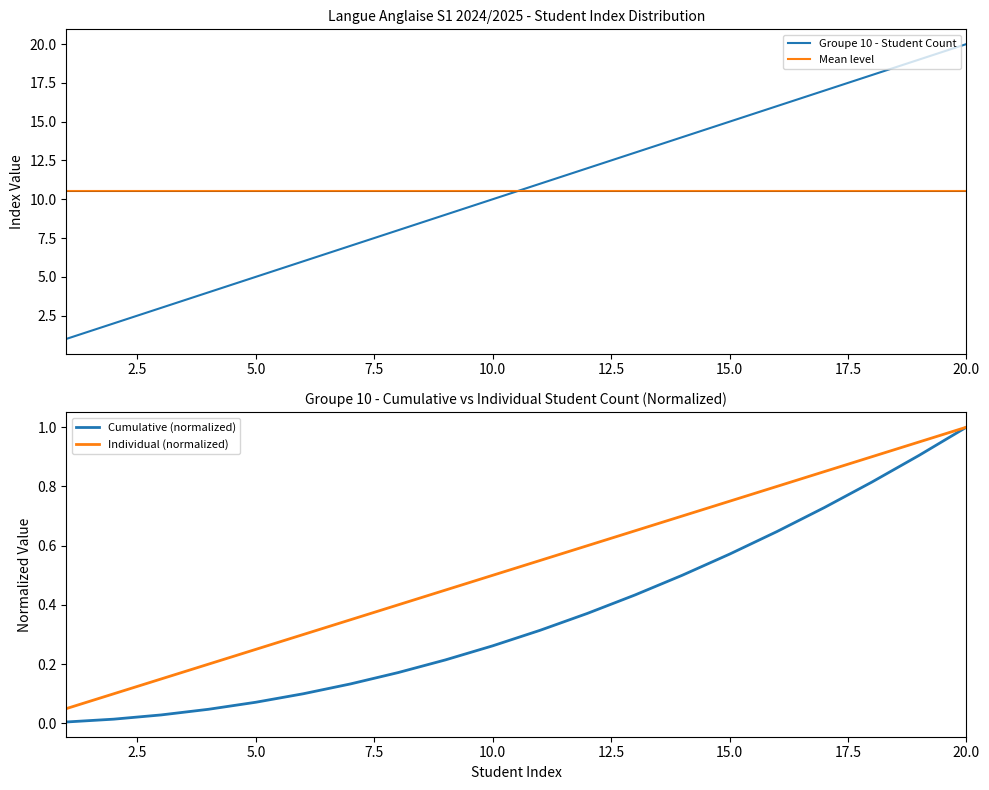

What is the maximum value for Individual (normalized)?

1.0